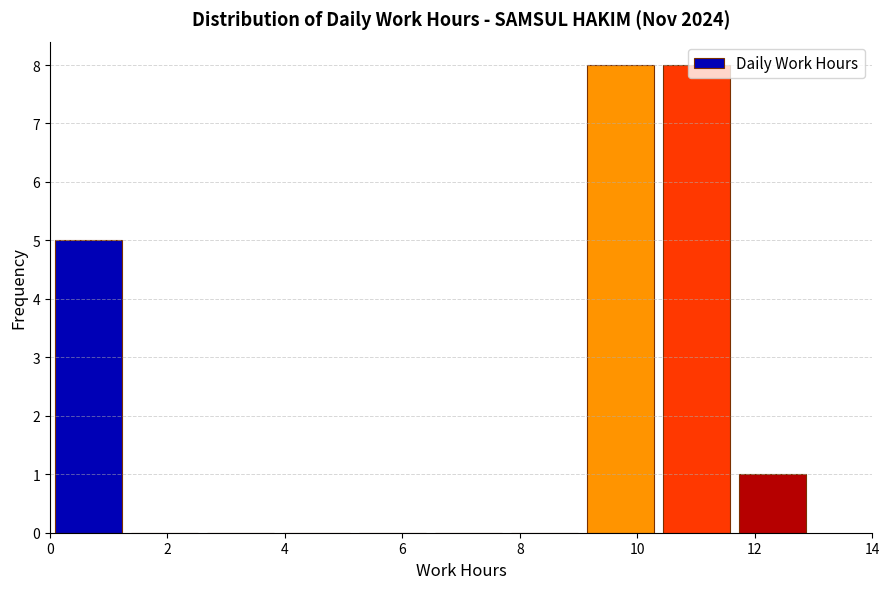

Reading left to right, transcribe this chart: for each bar, give the range it covers on the x-axis and its height. Neither the bar edges nor the heights are printed on the chart, so give them approximately, as read against the axes.

0.0 to 1.2: 5
1.2 to 2.6: 0
2.6 to 3.8: 0
3.8 to 5.2: 0
5.2 to 6.4: 0
6.4 to 7.8: 0
7.8 to 9.0: 0
9.0 to 10.4: 8
10.4 to 11.6: 8
11.6 to 13.0: 1